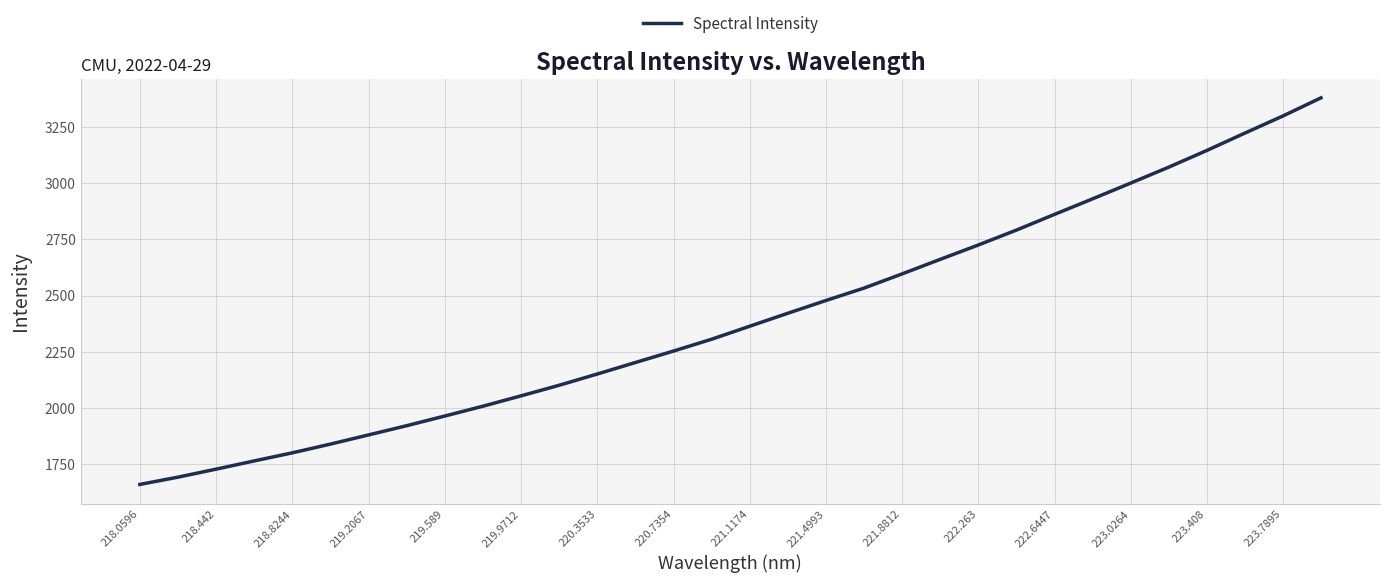

What is the greatest value displayed?

3380.3